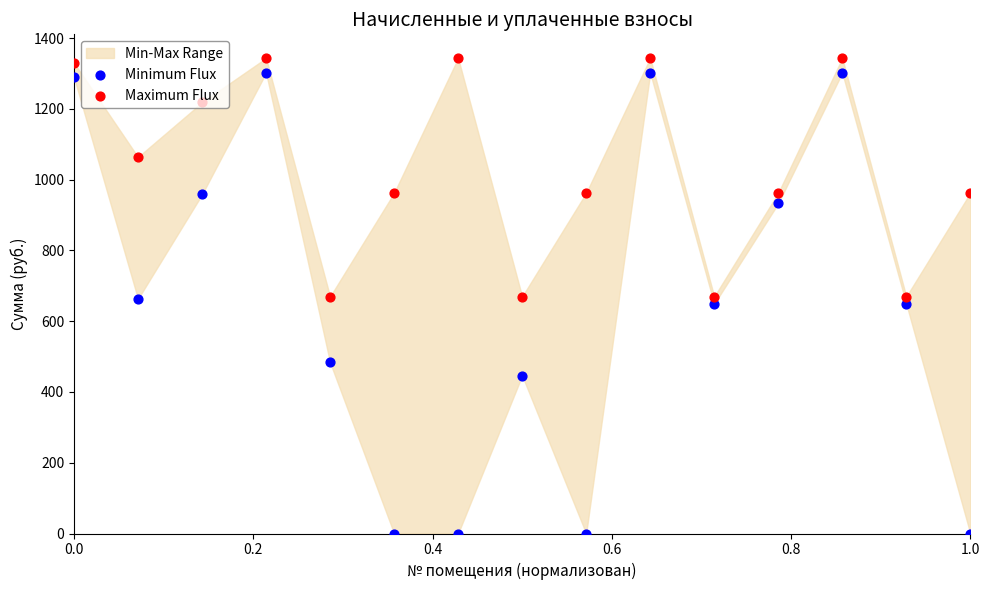

At how many categories does at least one series exceed 483?

15